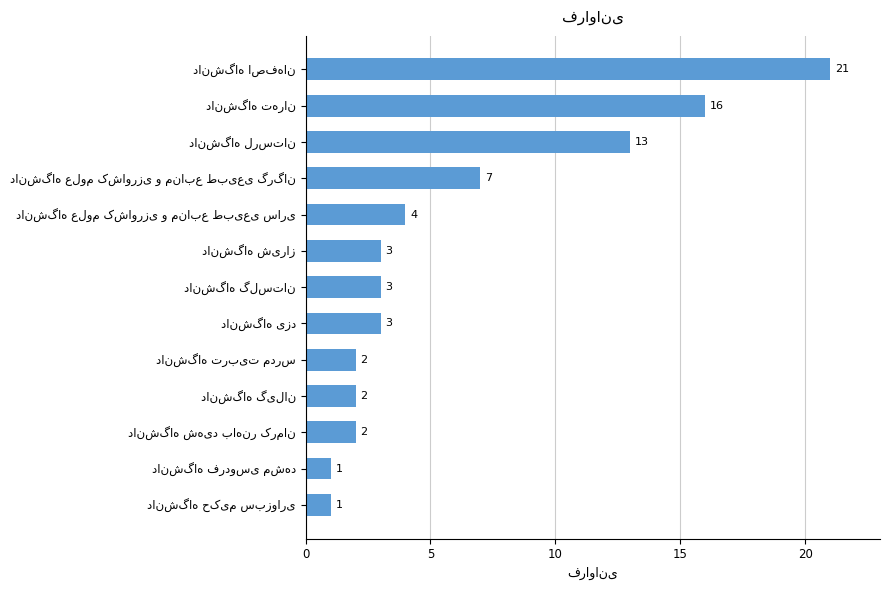

How many data points are less than 3?

5